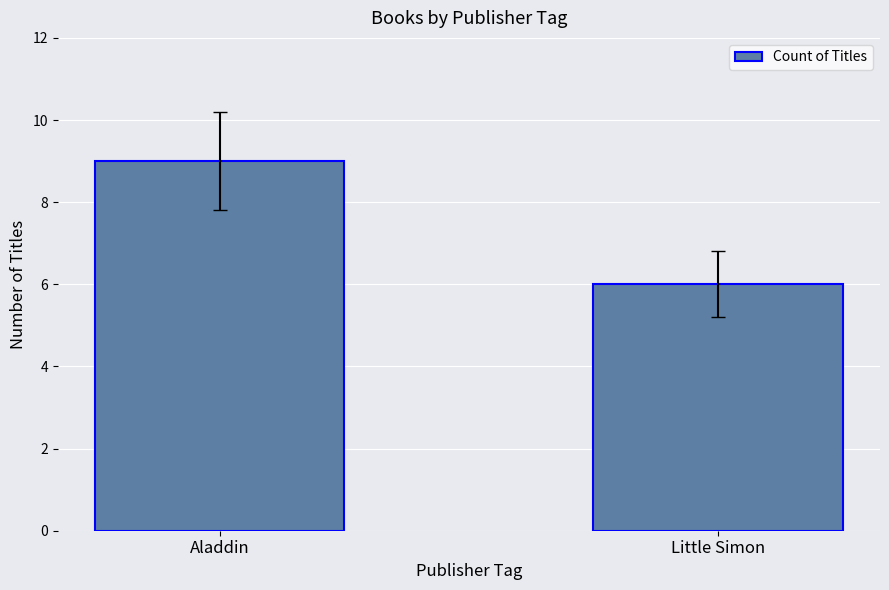

Count the number of data series in this chart.

1